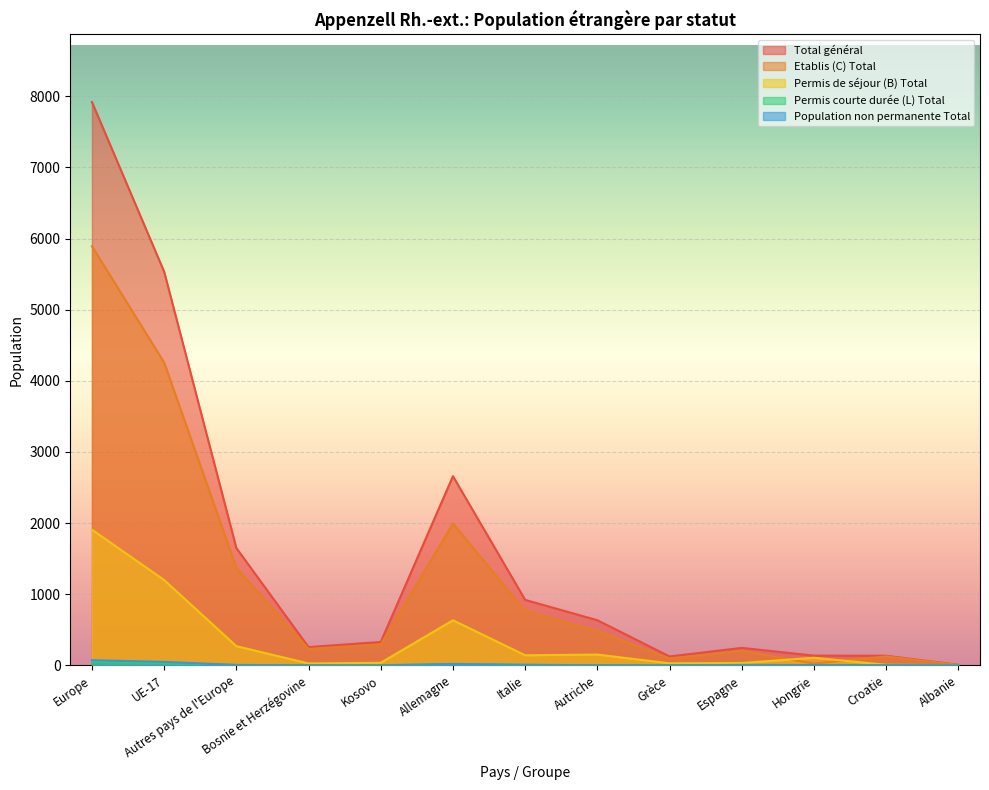

At which label is Total général closest to 3963?

Allemagne